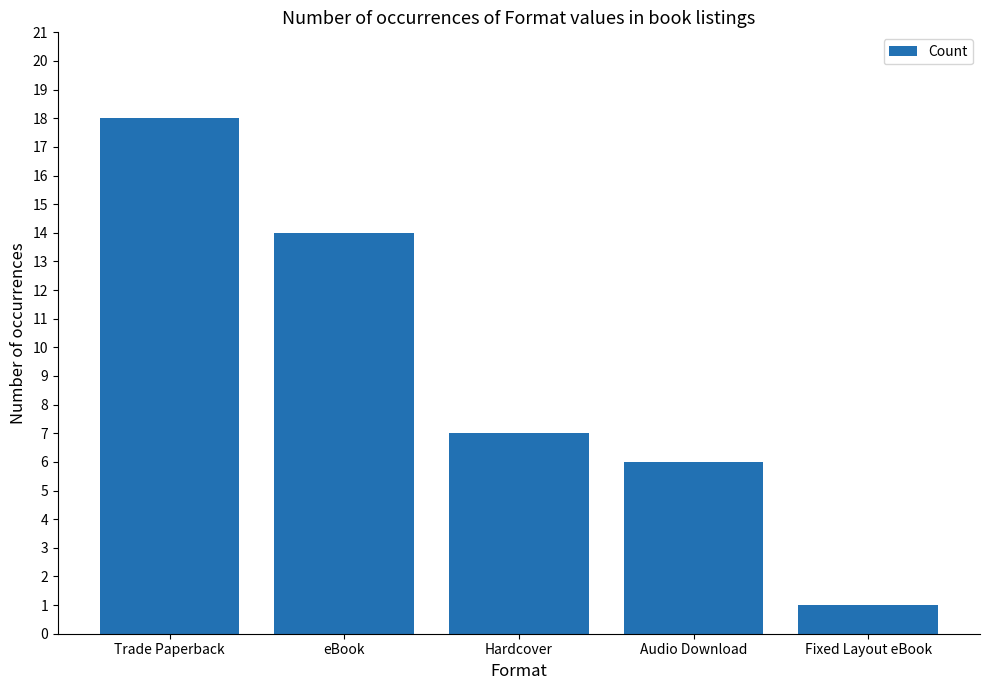

What is the difference between the values at Fixed Layout eBook and Audio Download?

5